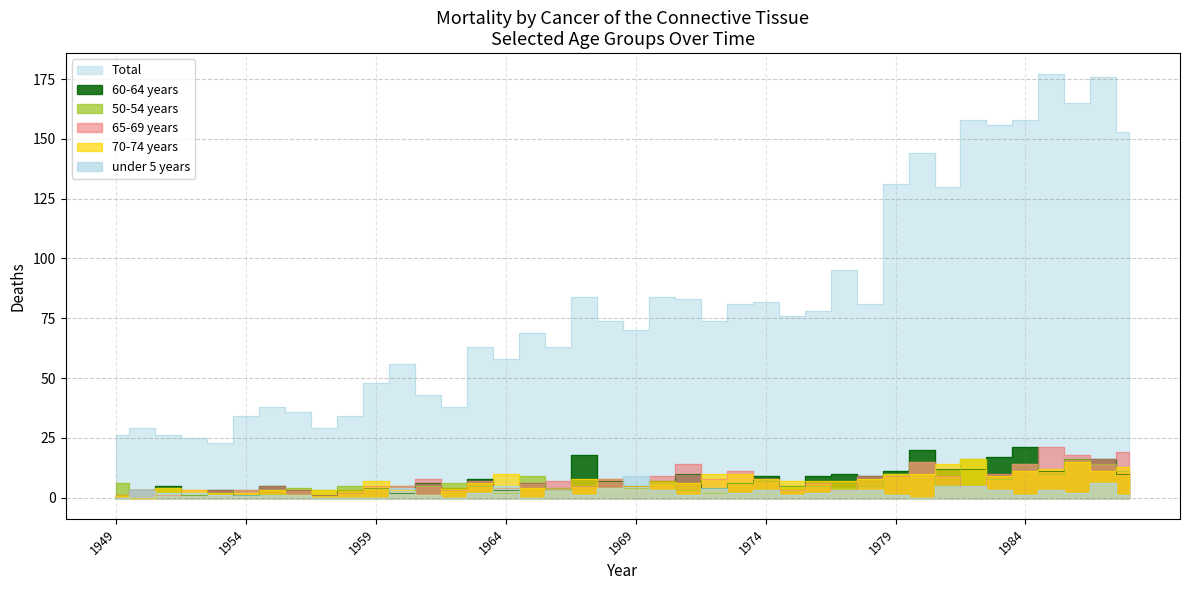

In 65-69 years, how many points are higher than both neighbors (excluding endpoints)?

11